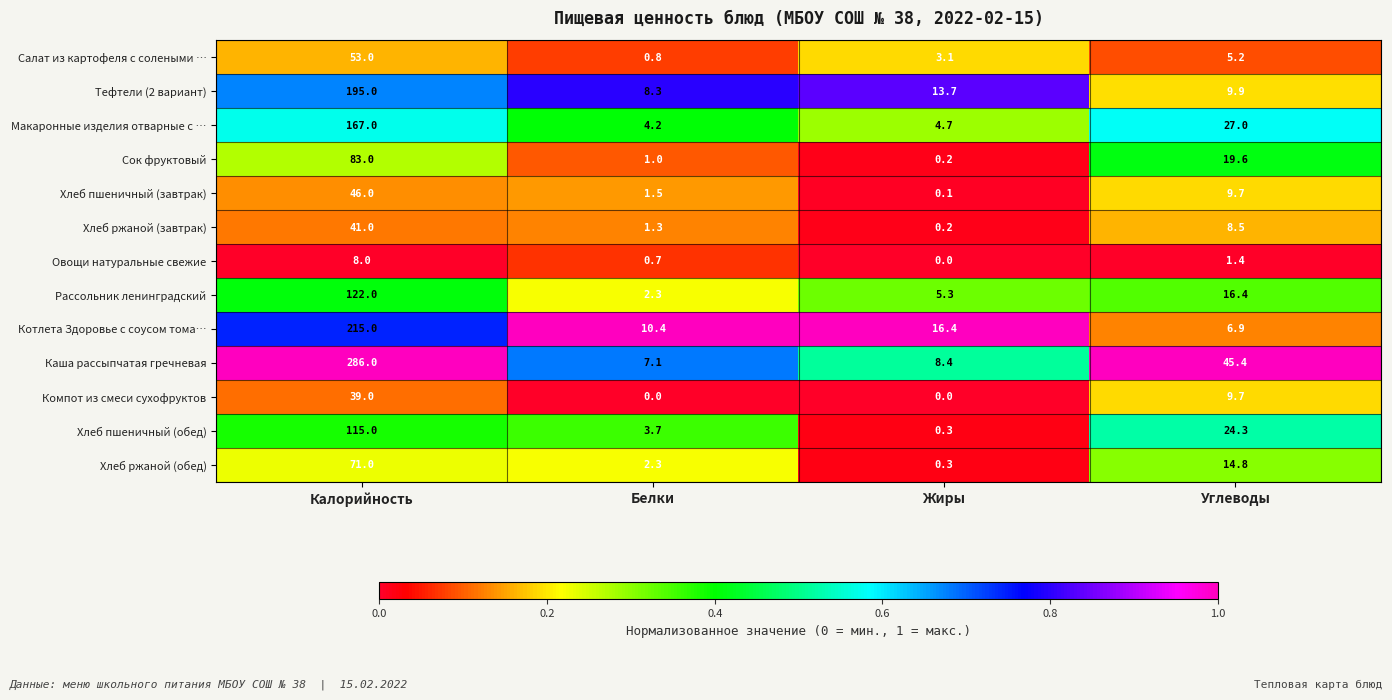

At which label is Макаронные изделия отварные с … closest to 85?

Углеводы